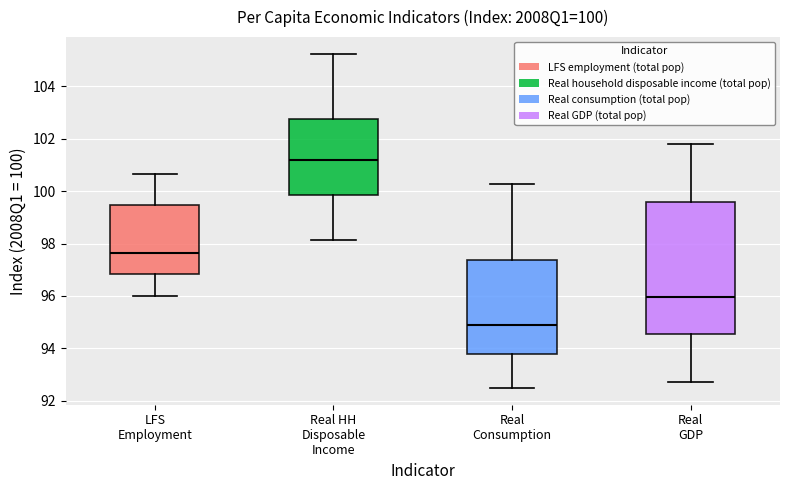

Comparing the boxes themselves (not the whiskers), which one is the tallest?

Real GDP